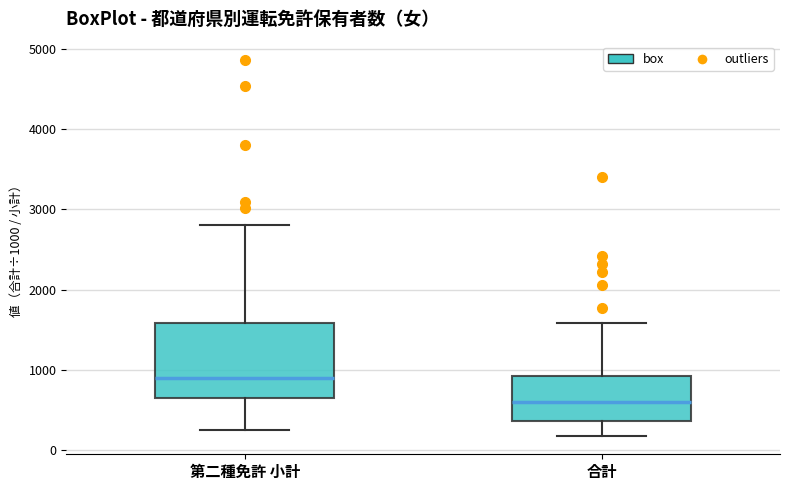

Reading left to right, transcribe this box plot: for each box, give where its median line is, the range the box spans, and where its two whiskers end, as read against the y-axis. The values are not printed on the chart, so give them approximately, as read against the axis.

第二種免許 小計: median 900, box 600 to 1600, whiskers 200 to 2800
合計: median 600, box 400 to 900, whiskers 200 to 1600